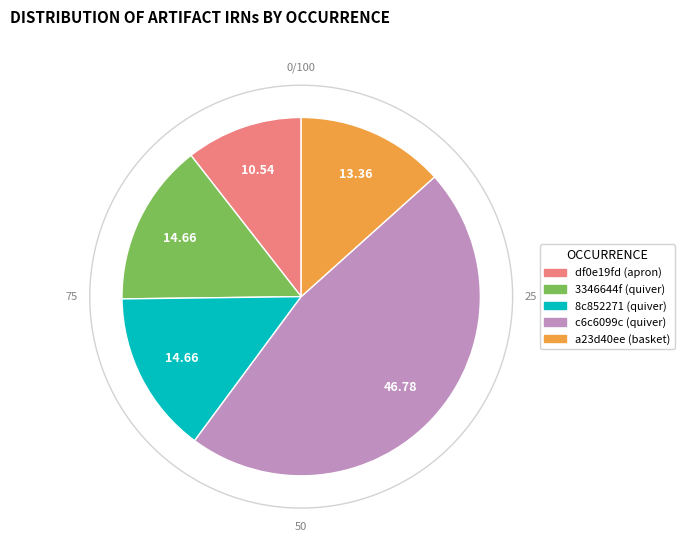

Is it true that df0e19fd (apron) is 11% of the pie?

True